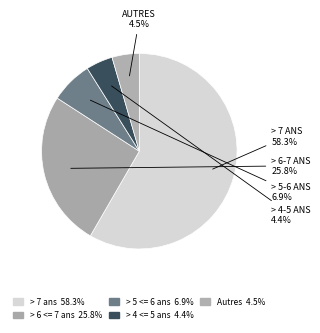

How many segments does this pie chart have?

5